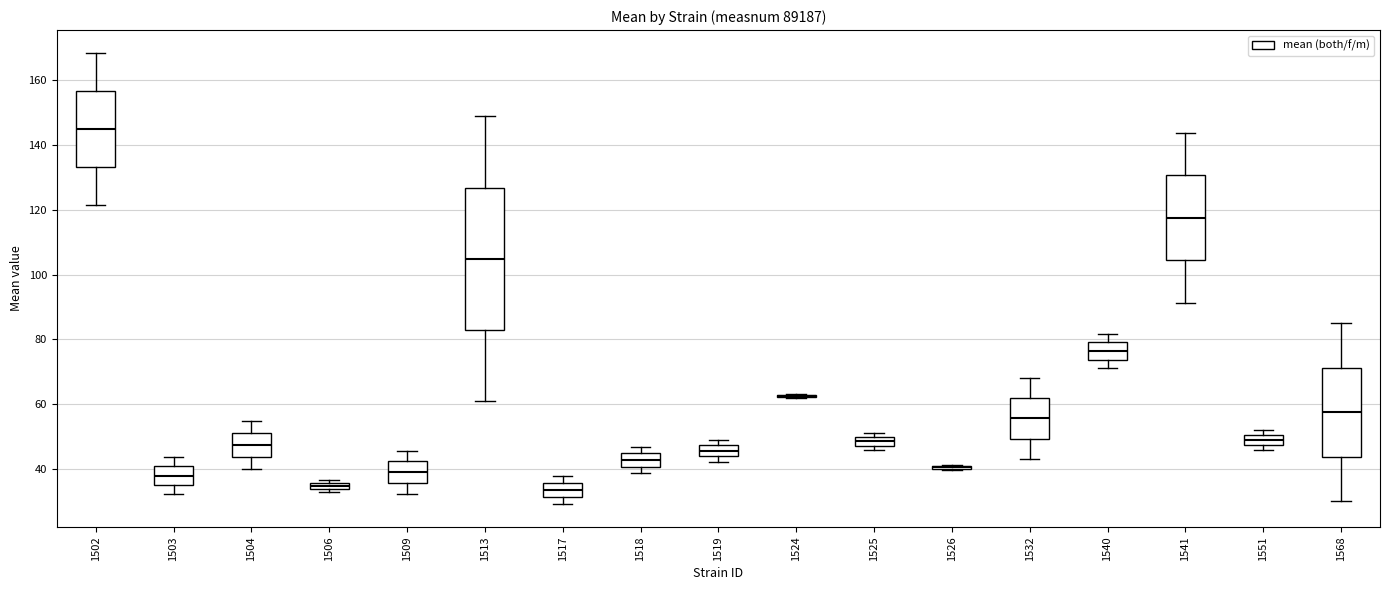

Where does the median line of the box at x = 1519 sit on the y-axis? The values are not printed on the chart, so give them approximately, as read against the axis.

46